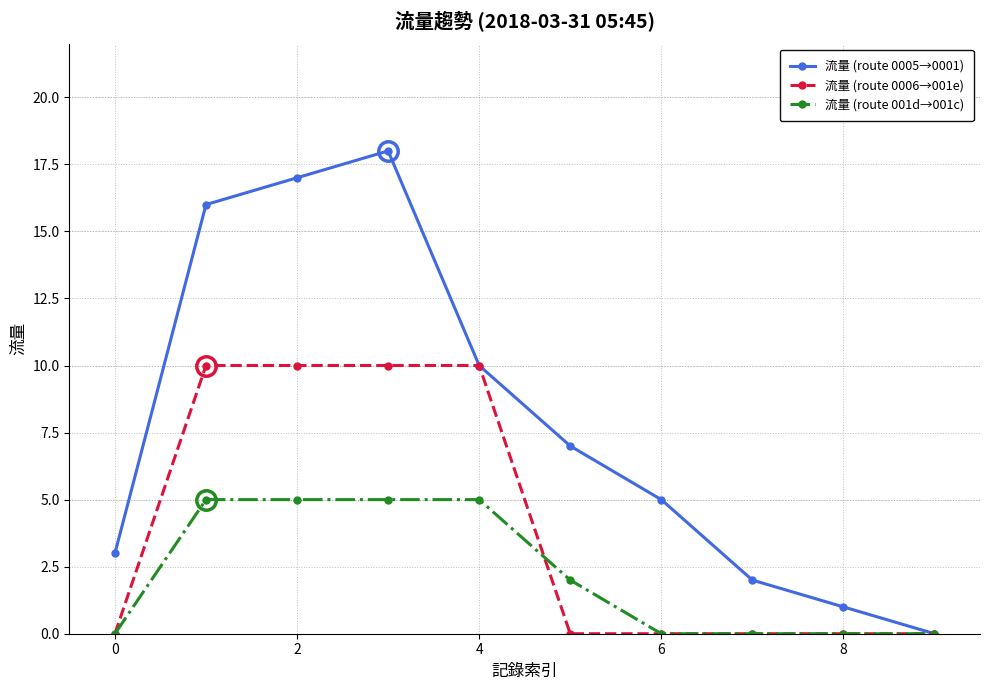

Which series has the largest range (max minus min)?

流量 (route 0005→0001)